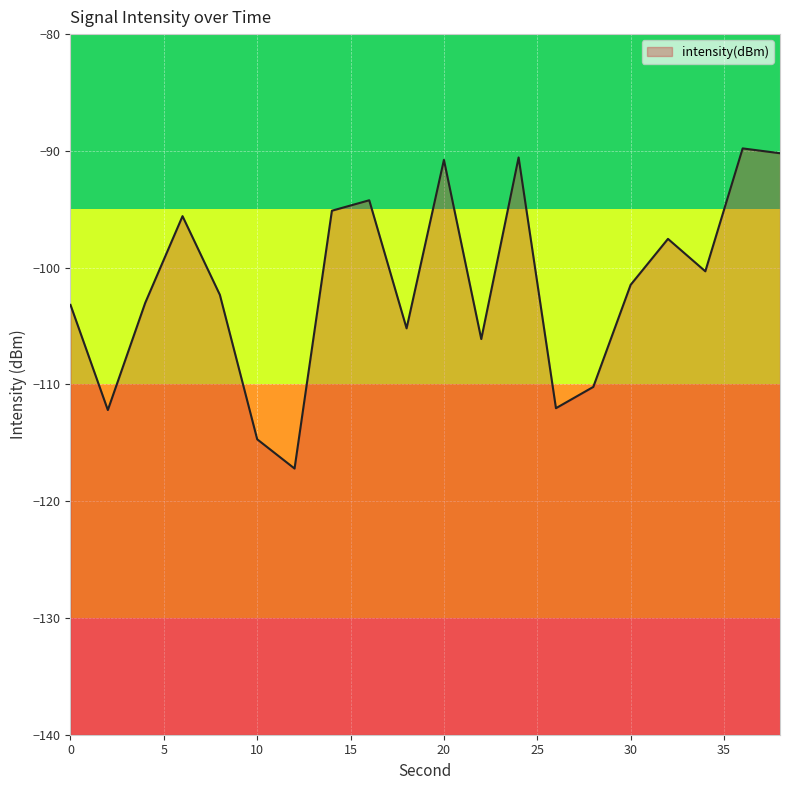

How many lines are shown in the chart?

1